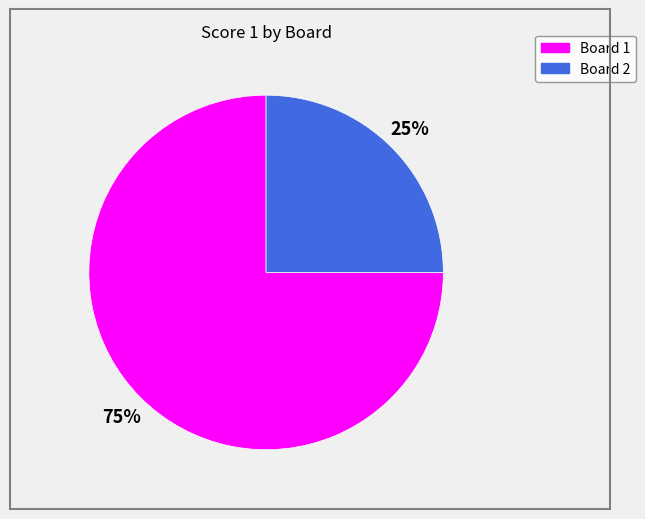

To the nearest percent, what is the difference between the largest and smallest slice percentages?

50%